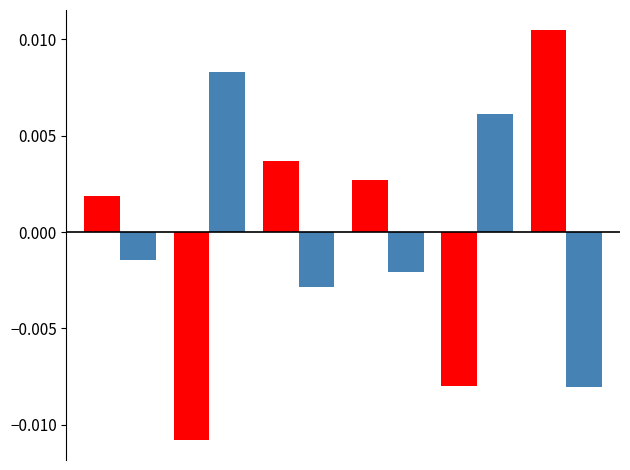

How many bars are there in total?

12